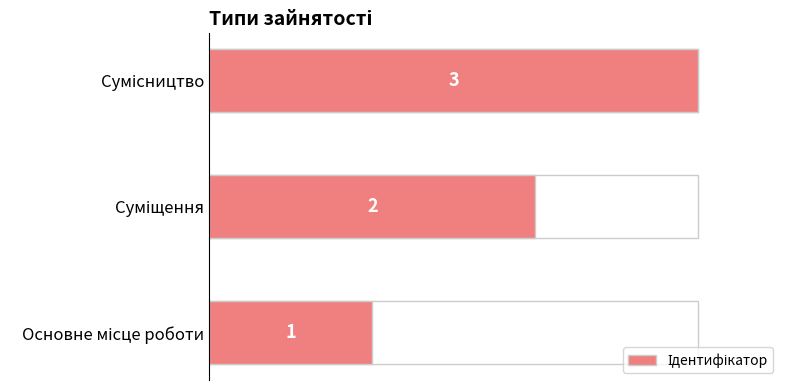

Are the bars horizontal?

Yes